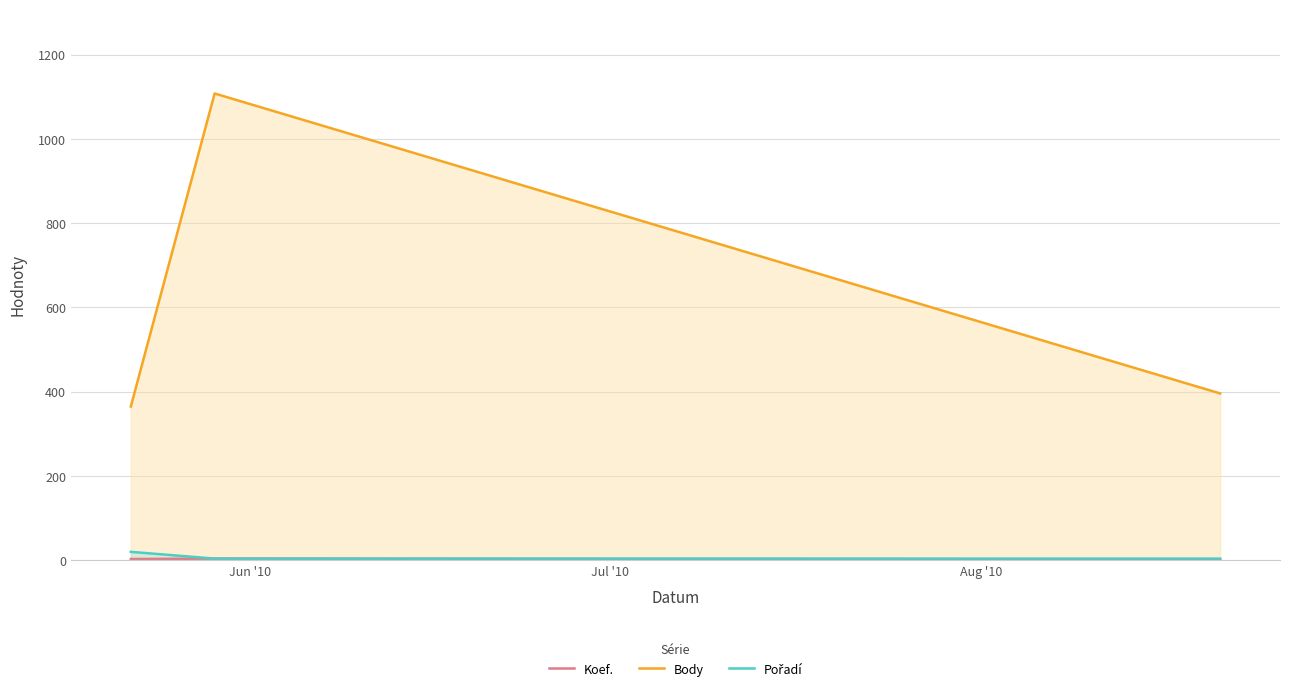

Reading left to right, transcribe all the data shown in this chart.

Koef.: 3	4	2
Body: 365	1108	396
Pořadí: 20	4	4